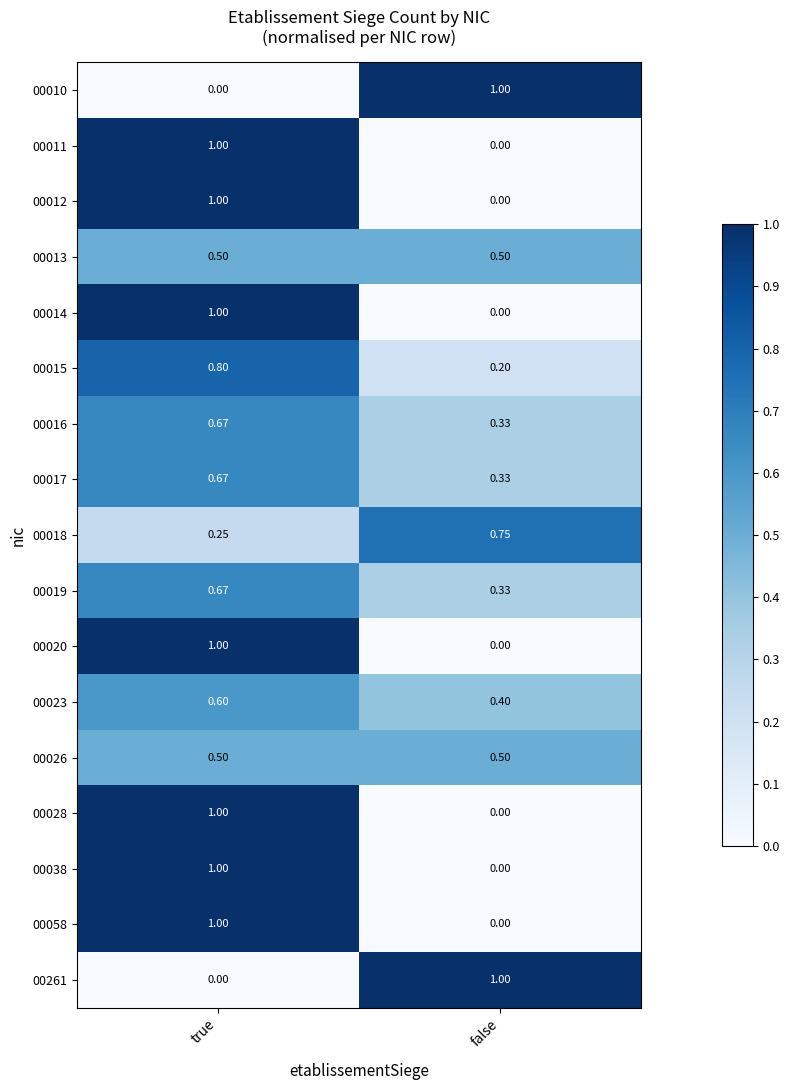

At which label does 00023 reach its peak?

true